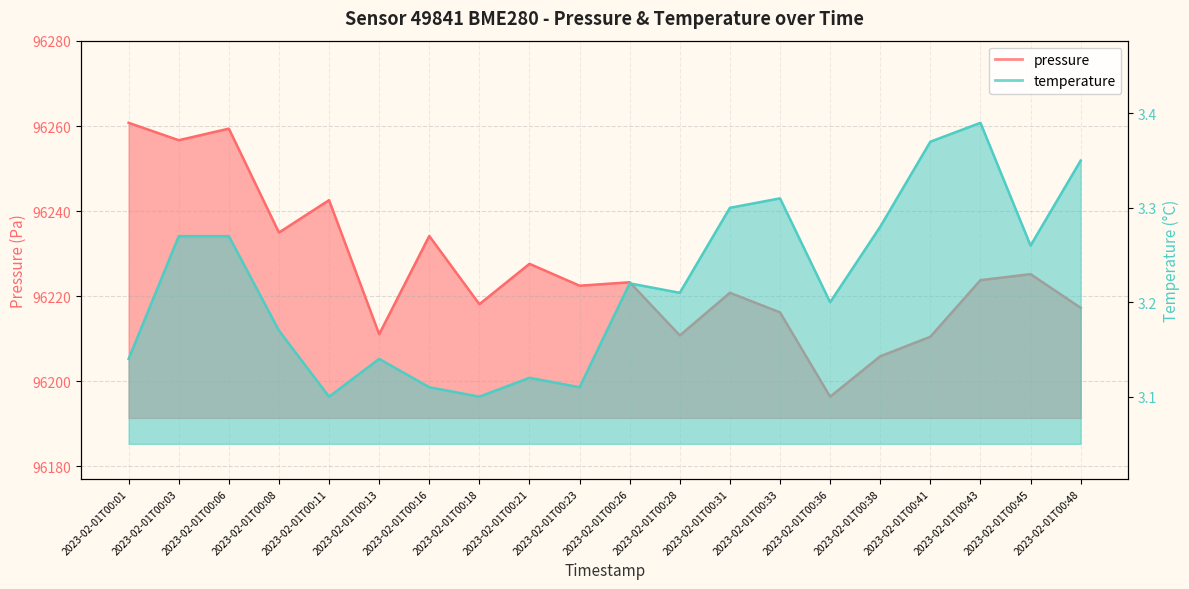

Reading left to right, what are all the values shown in this chart?

pressure: 2023-02-01T00:01=96260.8	2023-02-01T00:03=96256.7	2023-02-01T00:06=96259.4	2023-02-01T00:08=96234.9	2023-02-01T00:11=96242.6	2023-02-01T00:13=96211.0	2023-02-01T00:16=96234.1	2023-02-01T00:18=96218.1	2023-02-01T00:21=96227.6	2023-02-01T00:23=96222.4	2023-02-01T00:26=96223.2	2023-02-01T00:28=96210.8	2023-02-01T00:31=96220.8	2023-02-01T00:33=96216.2	2023-02-01T00:36=96196.3	2023-02-01T00:38=96205.8	2023-02-01T00:41=96210.4	2023-02-01T00:43=96223.8	2023-02-01T00:45=96225.2	2023-02-01T00:48=96217.2
temperature: 2023-02-01T00:01=3.1	2023-02-01T00:03=3.3	2023-02-01T00:06=3.3	2023-02-01T00:08=3.2	2023-02-01T00:11=3.1	2023-02-01T00:13=3.1	2023-02-01T00:16=3.1	2023-02-01T00:18=3.1	2023-02-01T00:21=3.1	2023-02-01T00:23=3.1	2023-02-01T00:26=3.2	2023-02-01T00:28=3.2	2023-02-01T00:31=3.3	2023-02-01T00:33=3.3	2023-02-01T00:36=3.2	2023-02-01T00:38=3.3	2023-02-01T00:41=3.4	2023-02-01T00:43=3.4	2023-02-01T00:45=3.3	2023-02-01T00:48=3.4